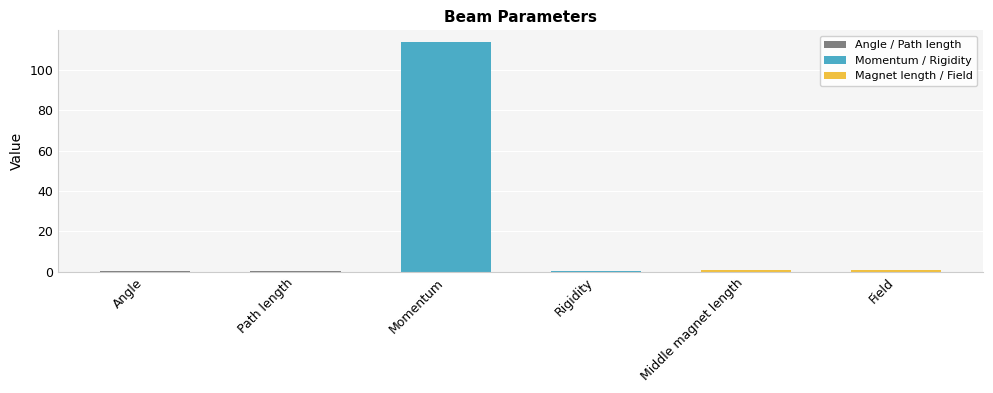

What value does the data have at Momentum?

114.0